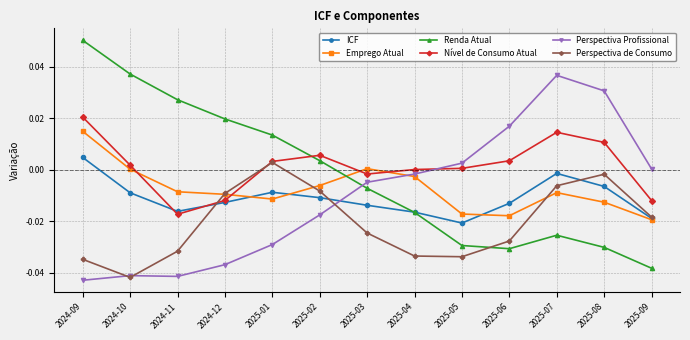

What is the label of the 11th point from the right?

2024-11